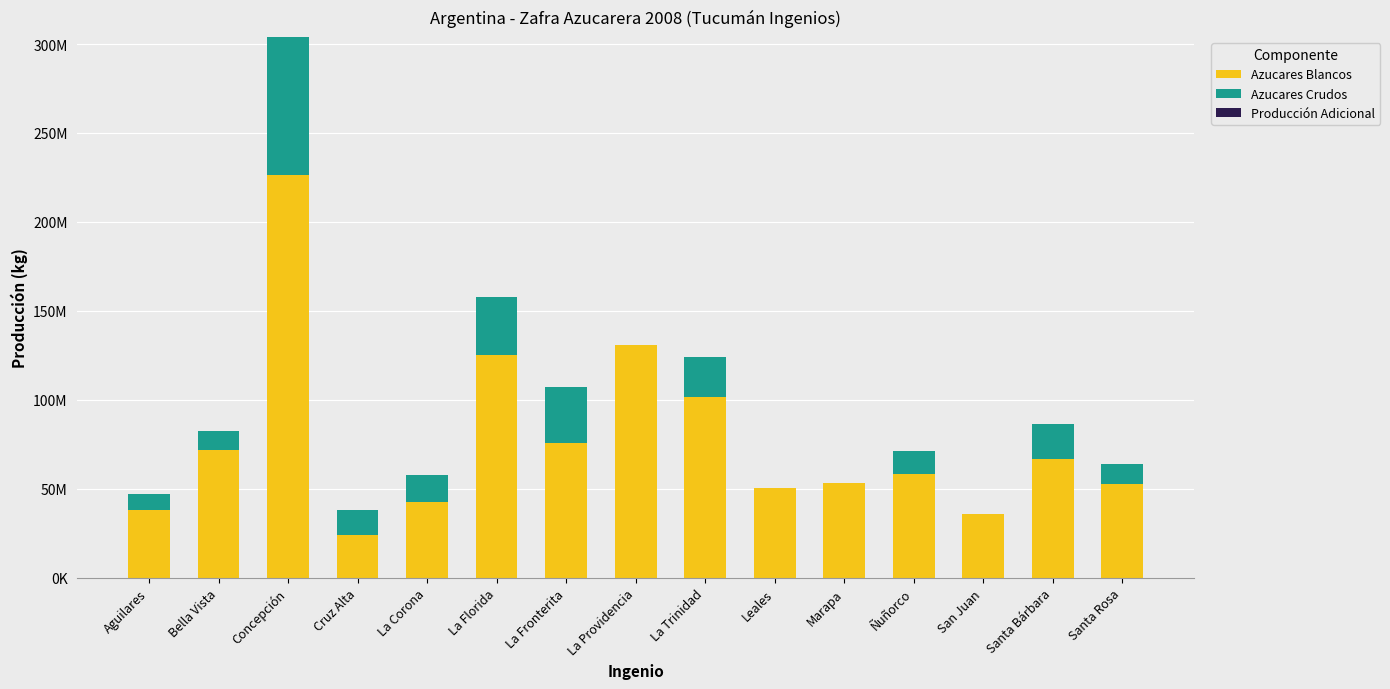

Which series has the largest total across all categories?

Azucares Blancos